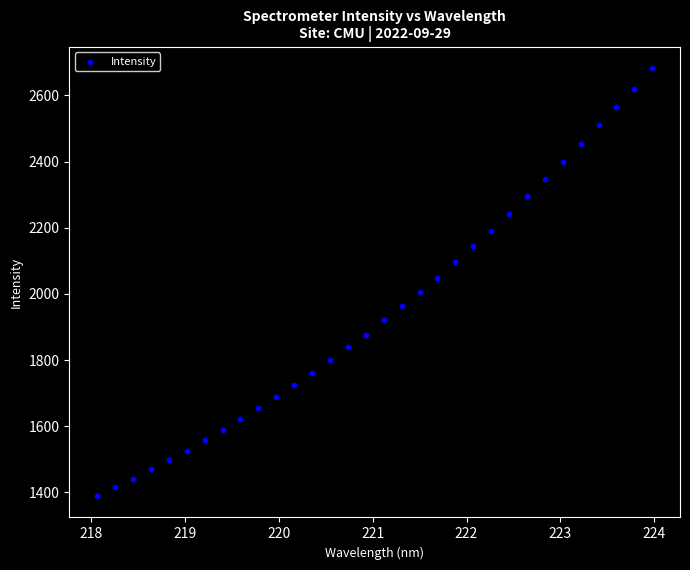

What is the range of X values (max minus min)?

5.9